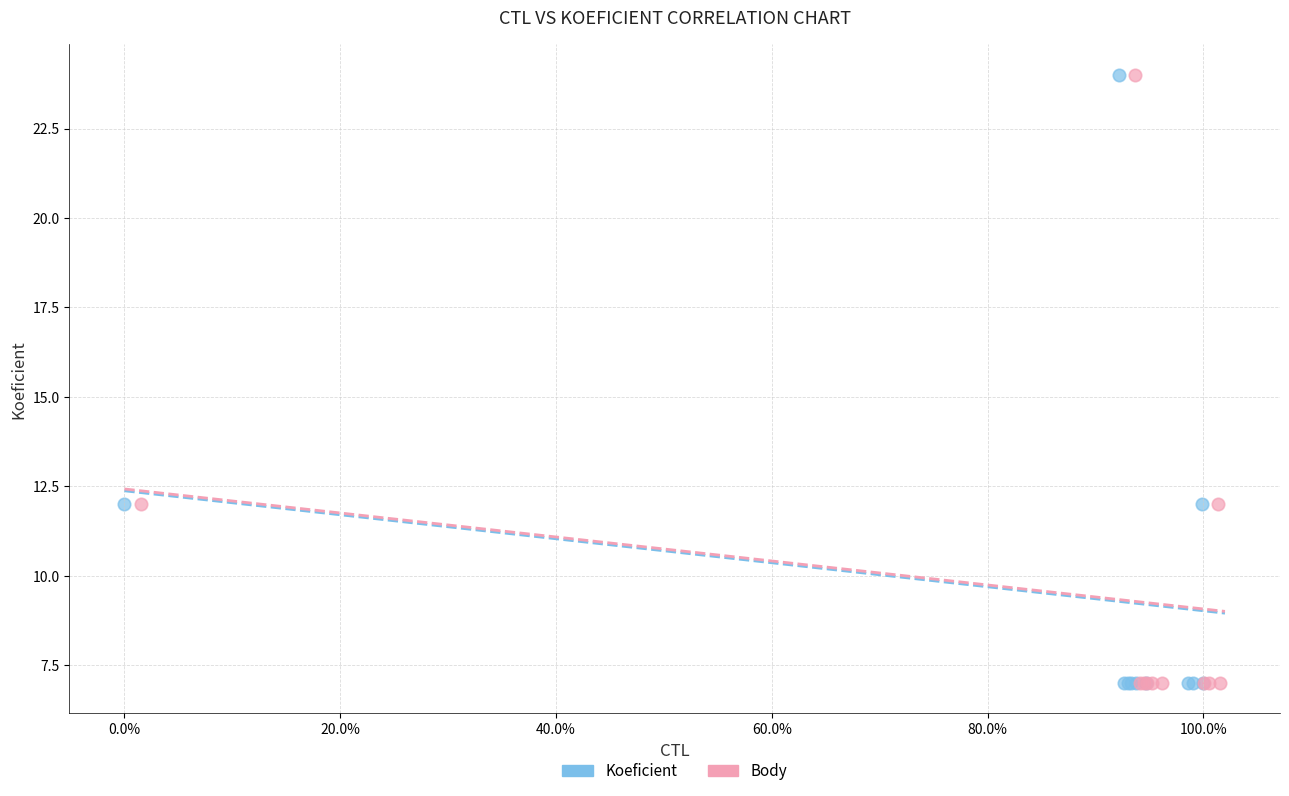

What are all the series names shown in the legend?

Koeficient, Body